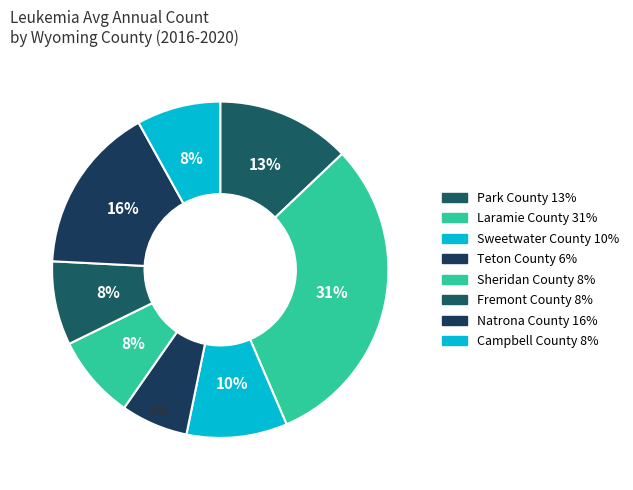

To the nearest percent, what percentage of the pie is Park County?

13%